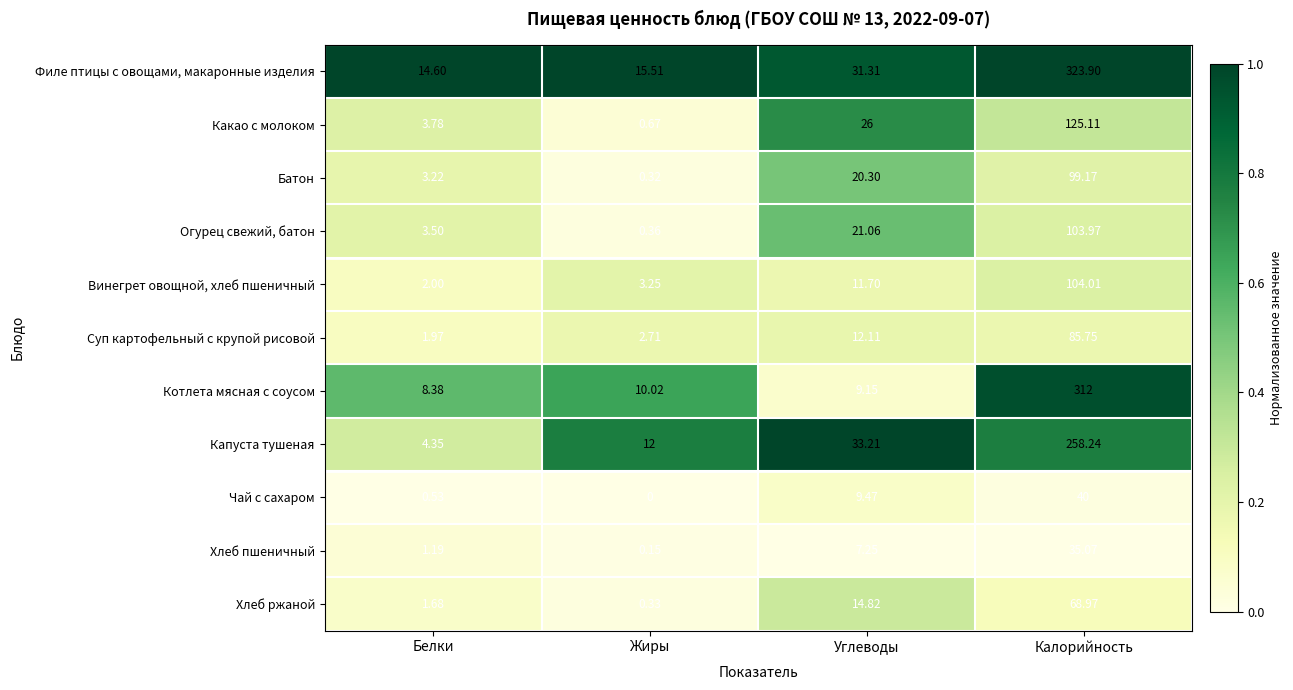

Which series has the largest range (max minus min)?

Филе птицы с овощами, макаронные изделия